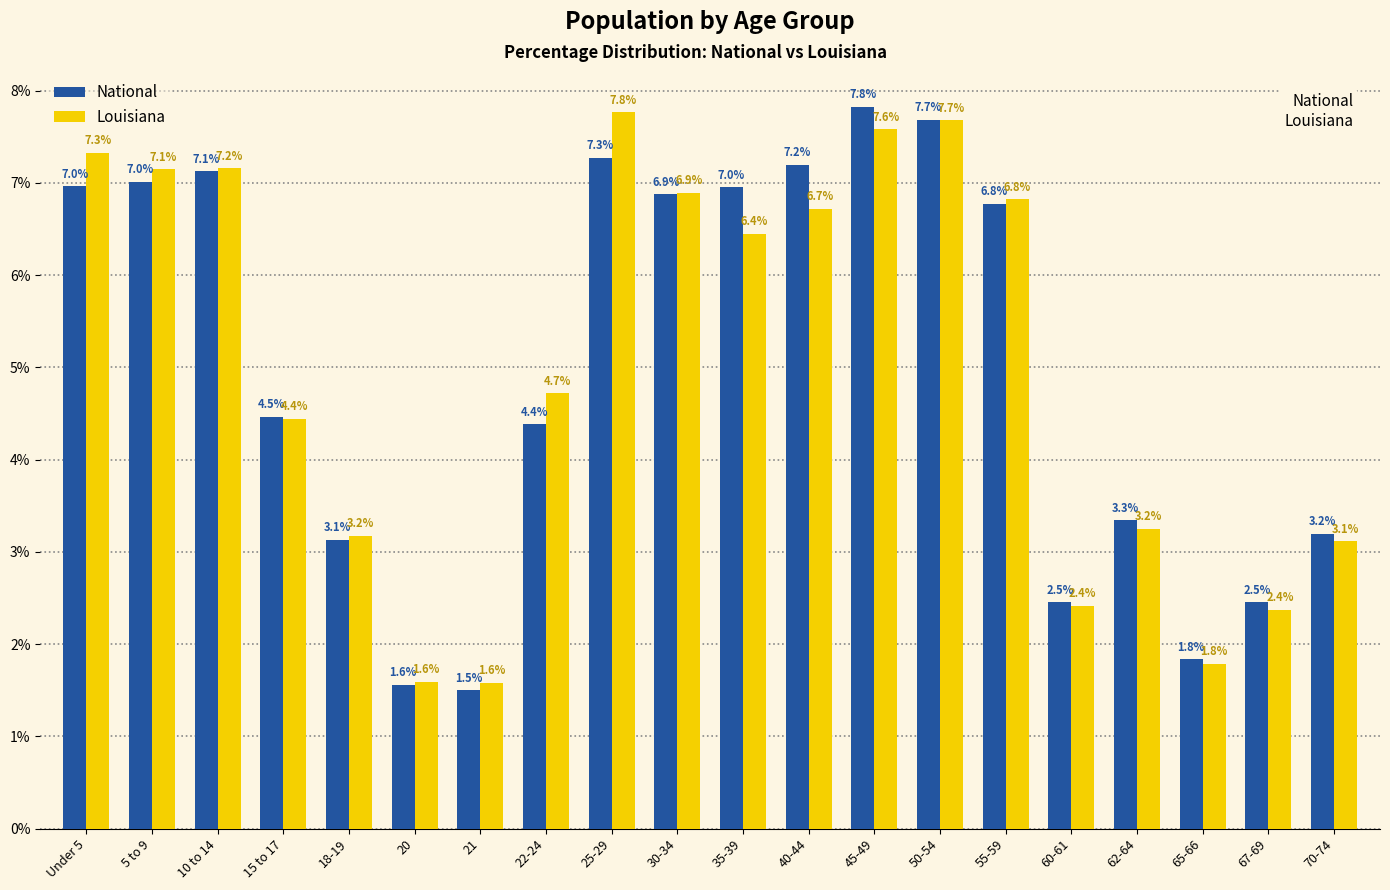

Reading left to right, transcribe all the data shown in this chart.

National: 7.0	7.0	7.1	4.5	3.1	1.6	1.5	4.4	7.3	6.9	7.0	7.2	7.8	7.7	6.8	2.5	3.3	1.8	2.5	3.2
Louisiana: 7.3	7.1	7.2	4.4	3.2	1.6	1.6	4.7	7.8	6.9	6.4	6.7	7.6	7.7	6.8	2.4	3.2	1.8	2.4	3.1